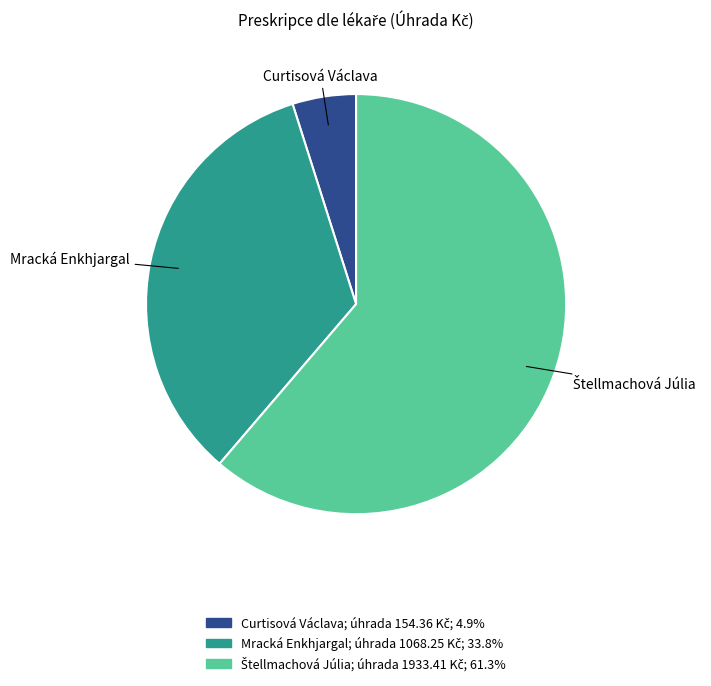

Which slice is the smallest?

Curtisová Václava